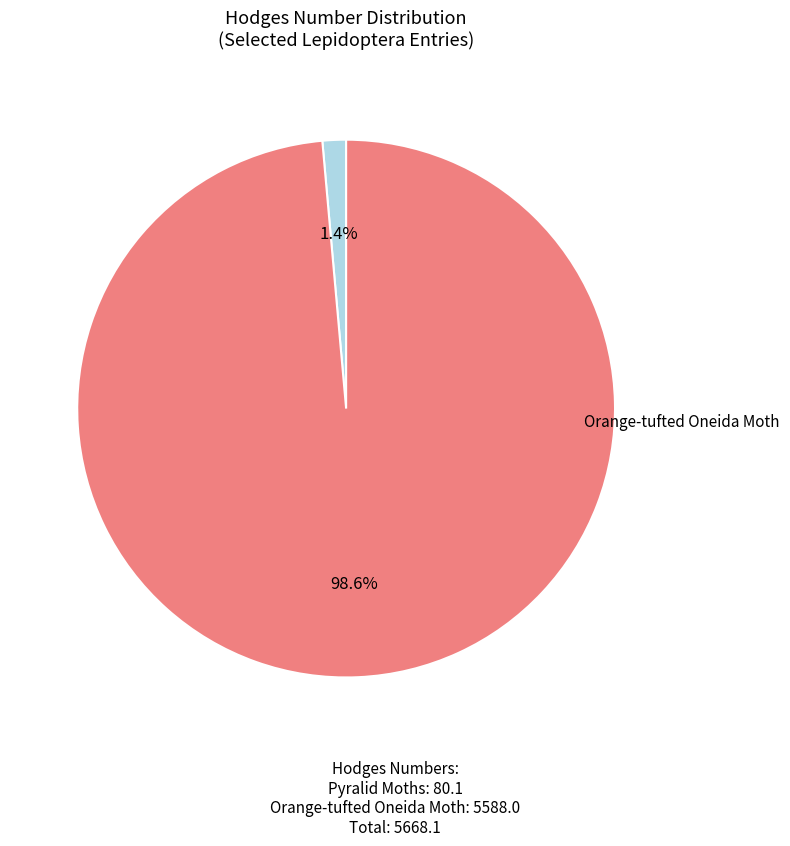

Count the number of slices in the pie.

2